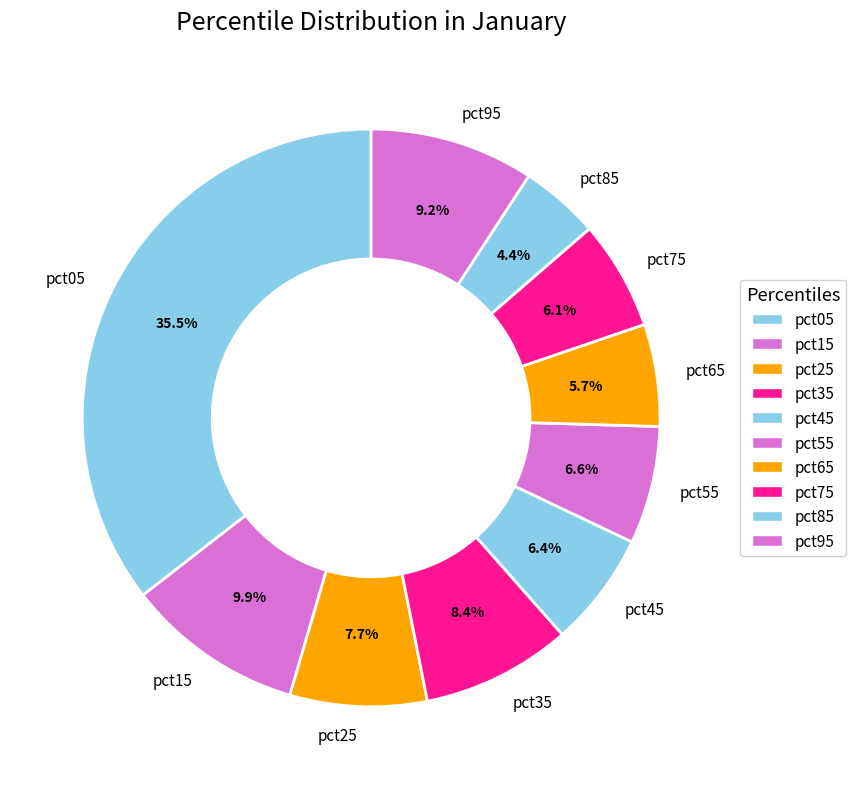

To the nearest percent, what is the average slice percentage?

10%